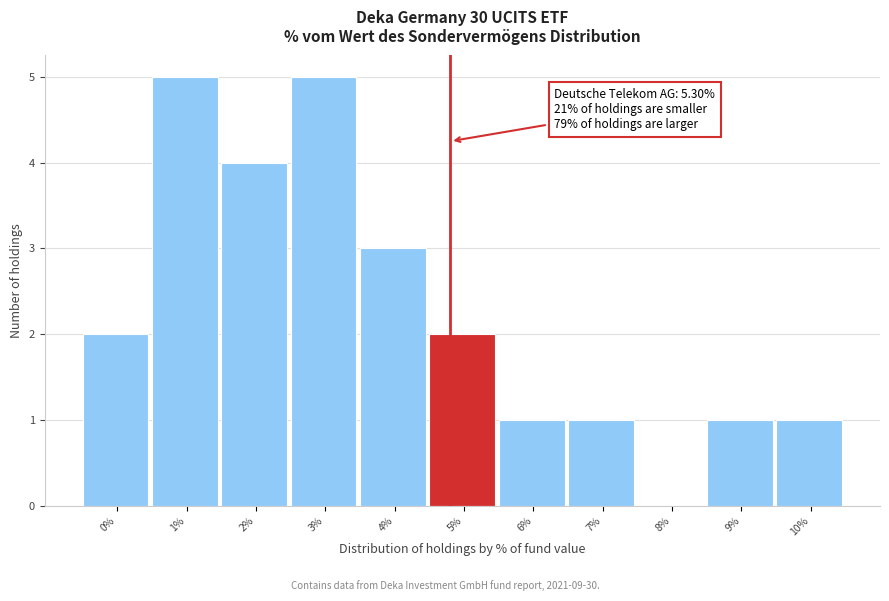

Reading right to left, transcribe all the data shown in this chart.

10%=1	9%=1	8%=0	7%=1	6%=1	5%=2	4%=3	3%=5	2%=4	1%=5	0%=2